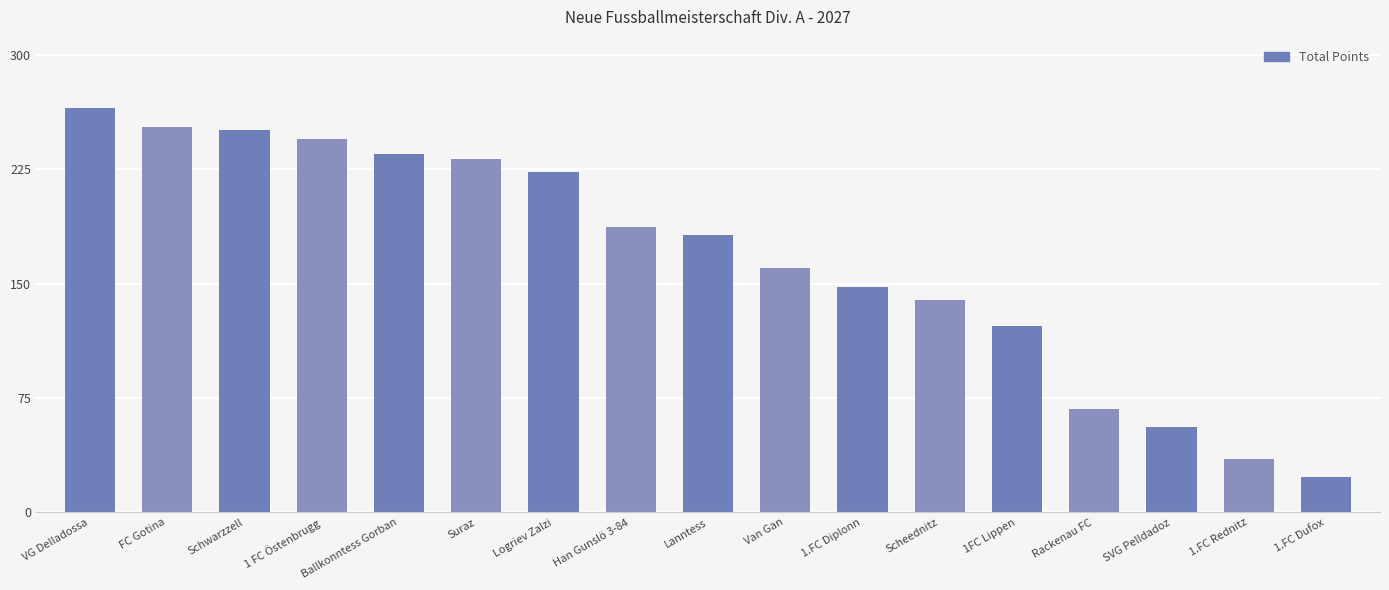

What is the sum of all values?

2824